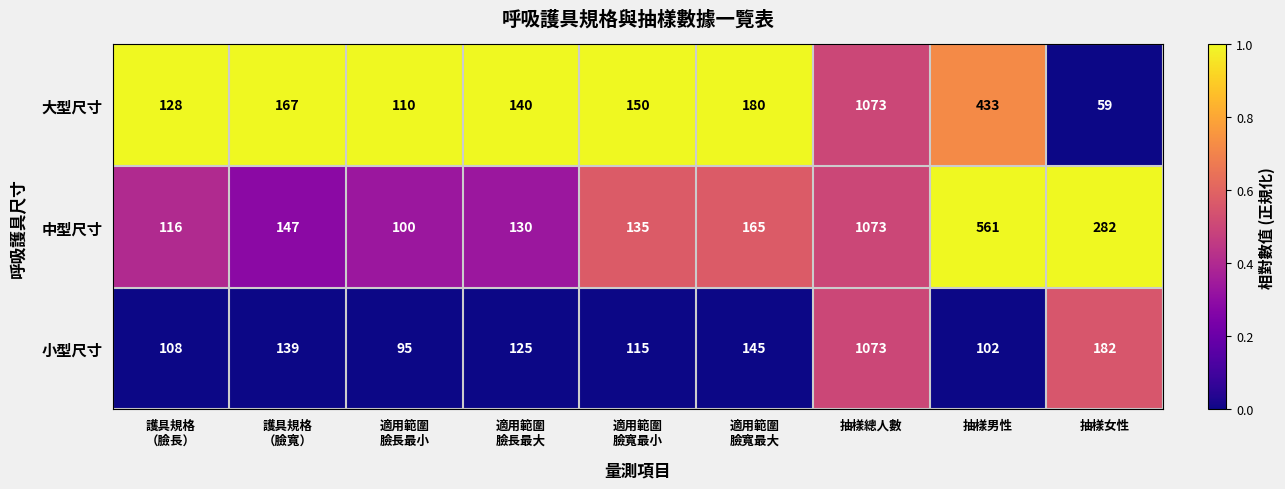

The value of 小型尺寸 at 抽樣女性 is 281. True or false?

False